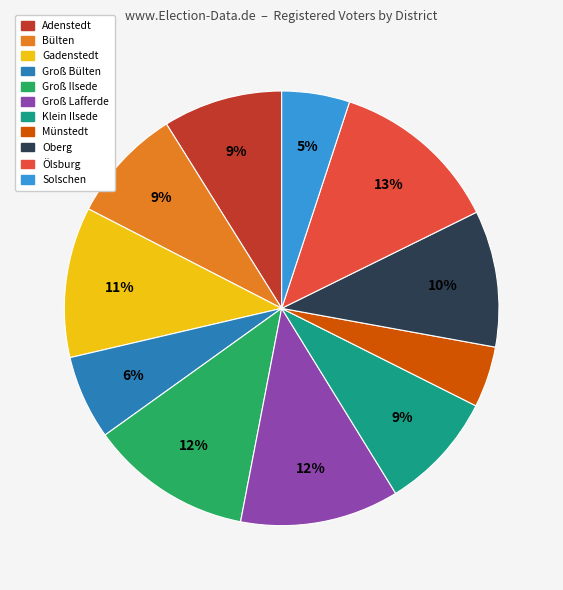

To the nearest percent, what is the average slice percentage?

9%